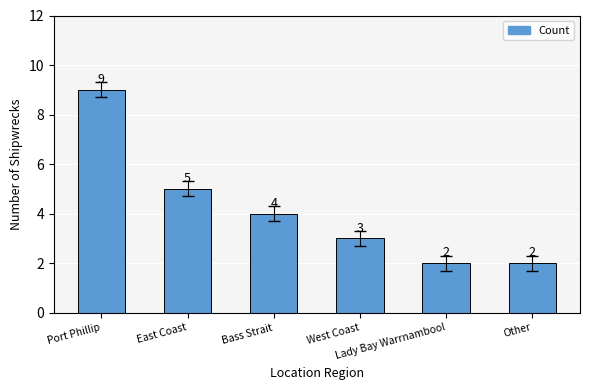

The value at Lady Bay Warrnambool is 3. True or false?

False